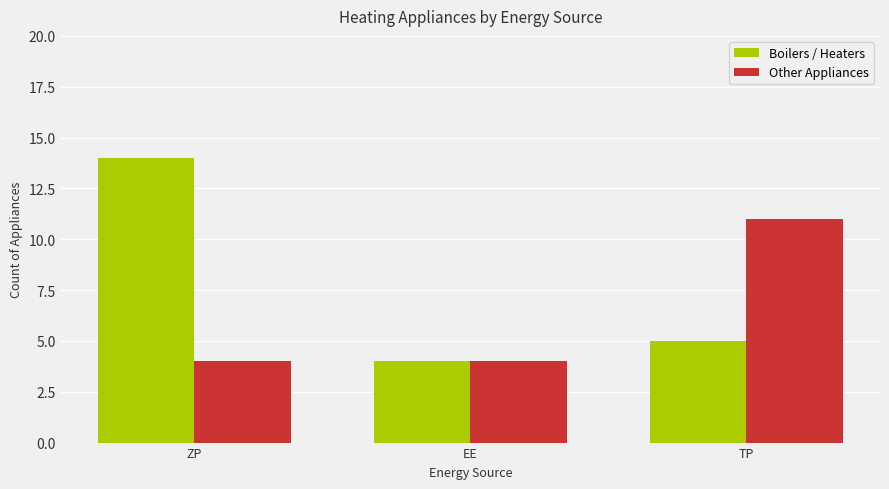

What is the total value across all series at TP?

16